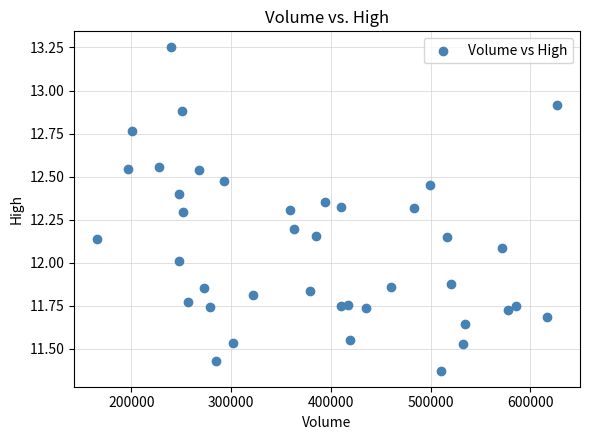

What is the range of X values (max minus min)?

461100.0